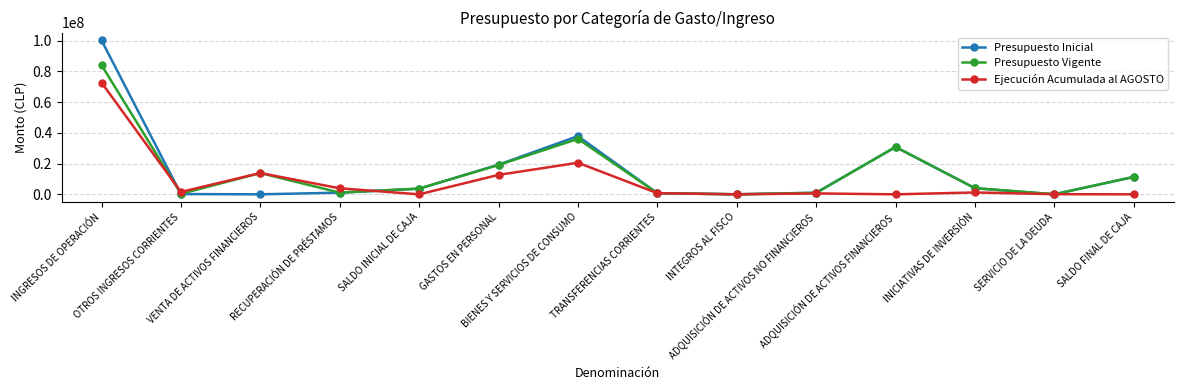

What is the greatest value displayed?

100289490